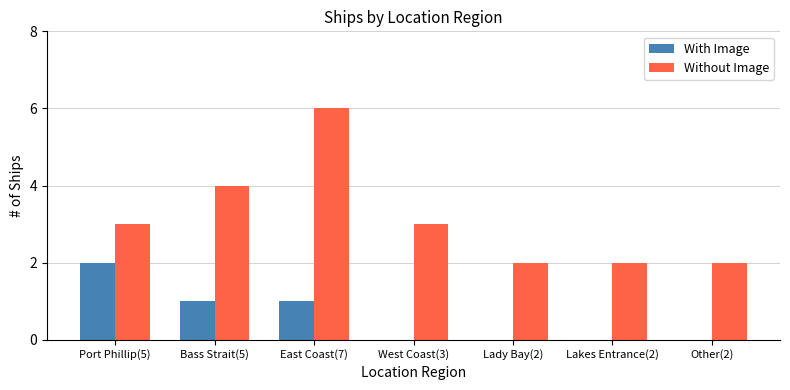

At which category does the chart reach its peak across all series?

East Coast(7)